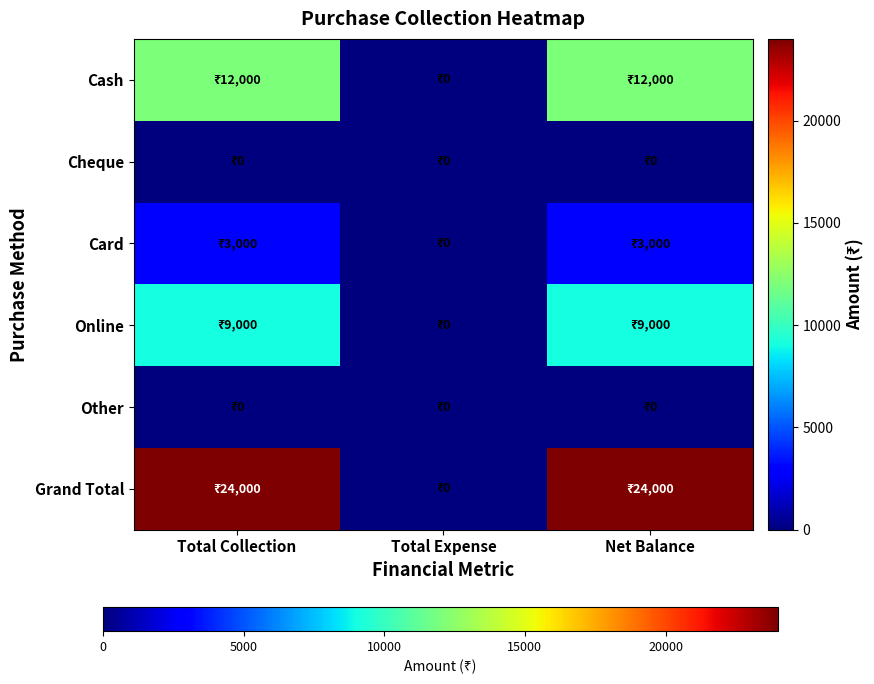

At which category does the chart reach its minimum across all series?

Total Expense